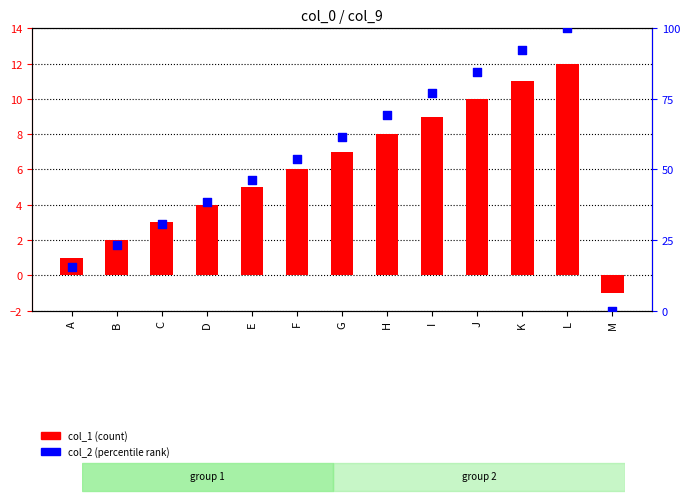

Which series contains the highest Y value?

col_2